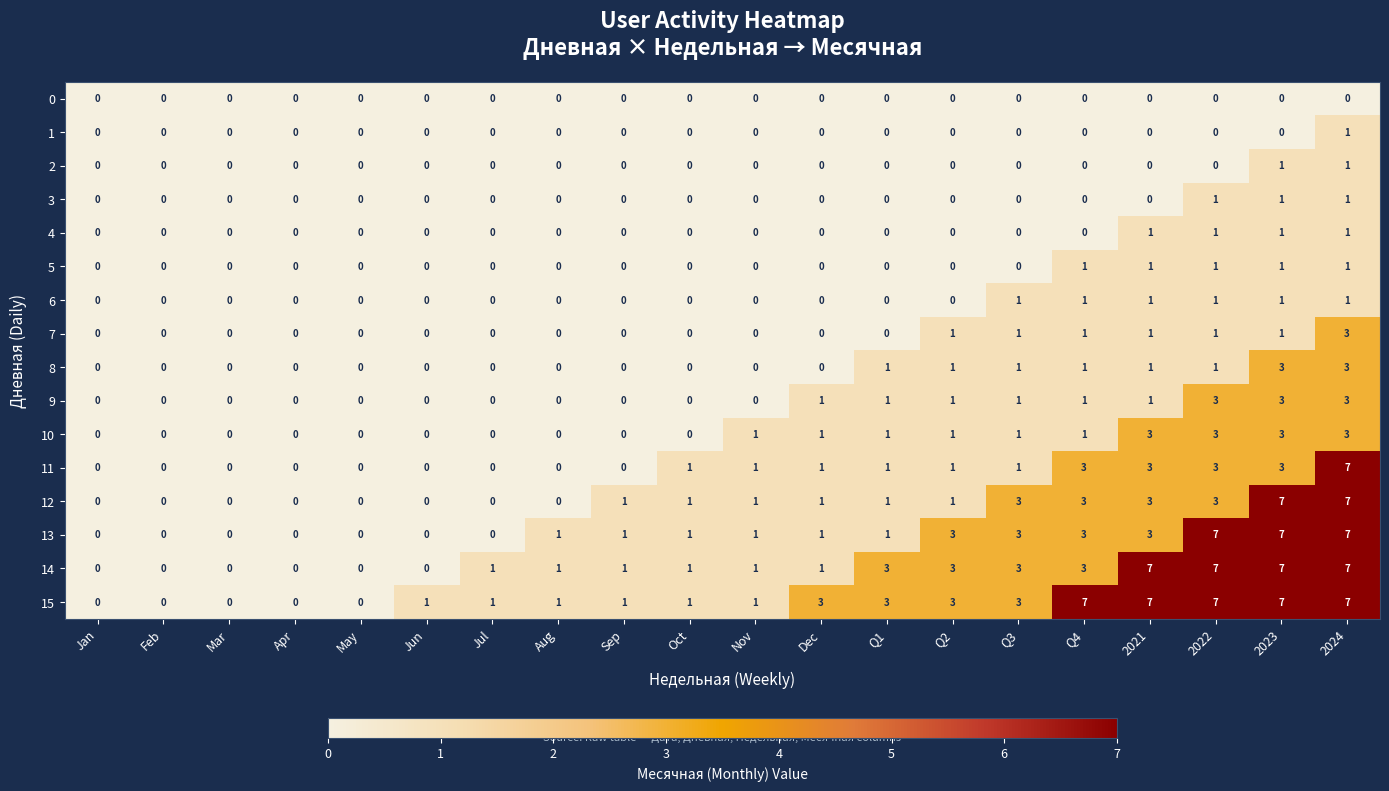

What is the difference between the maximum and minimum values in the 12 series?

7